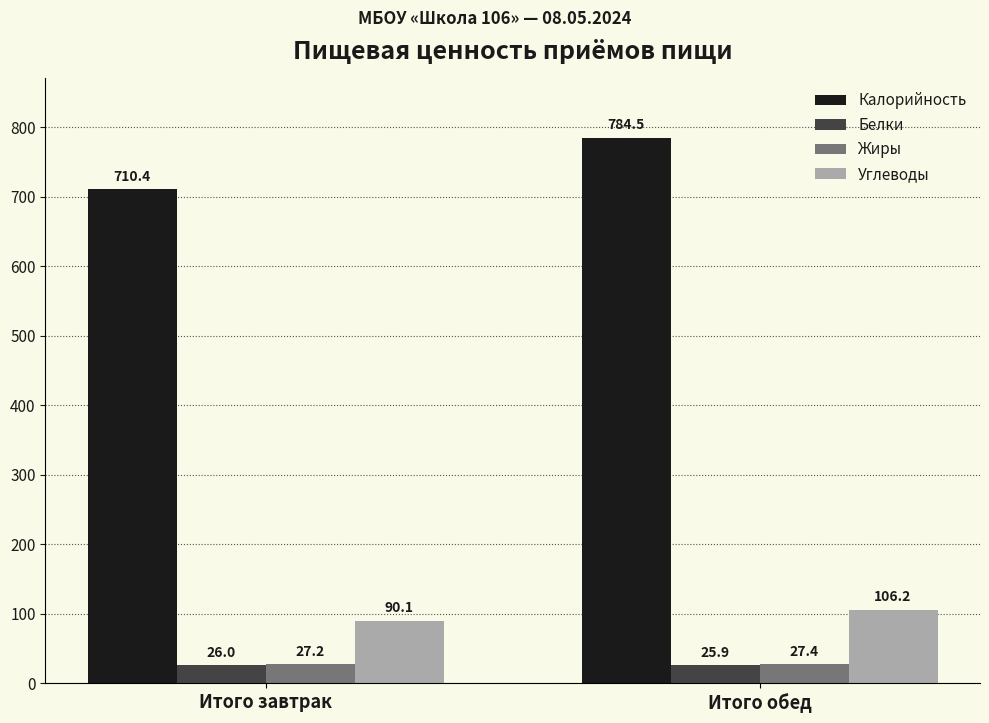

How many bars are there in total?

8